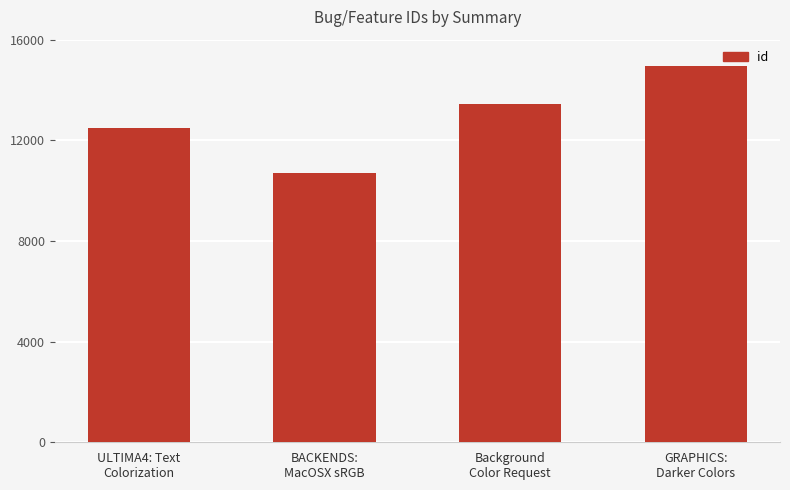

Which has a higher value, ULTIMA4: Text
Colorization or GRAPHICS:
Darker Colors?

GRAPHICS:
Darker Colors